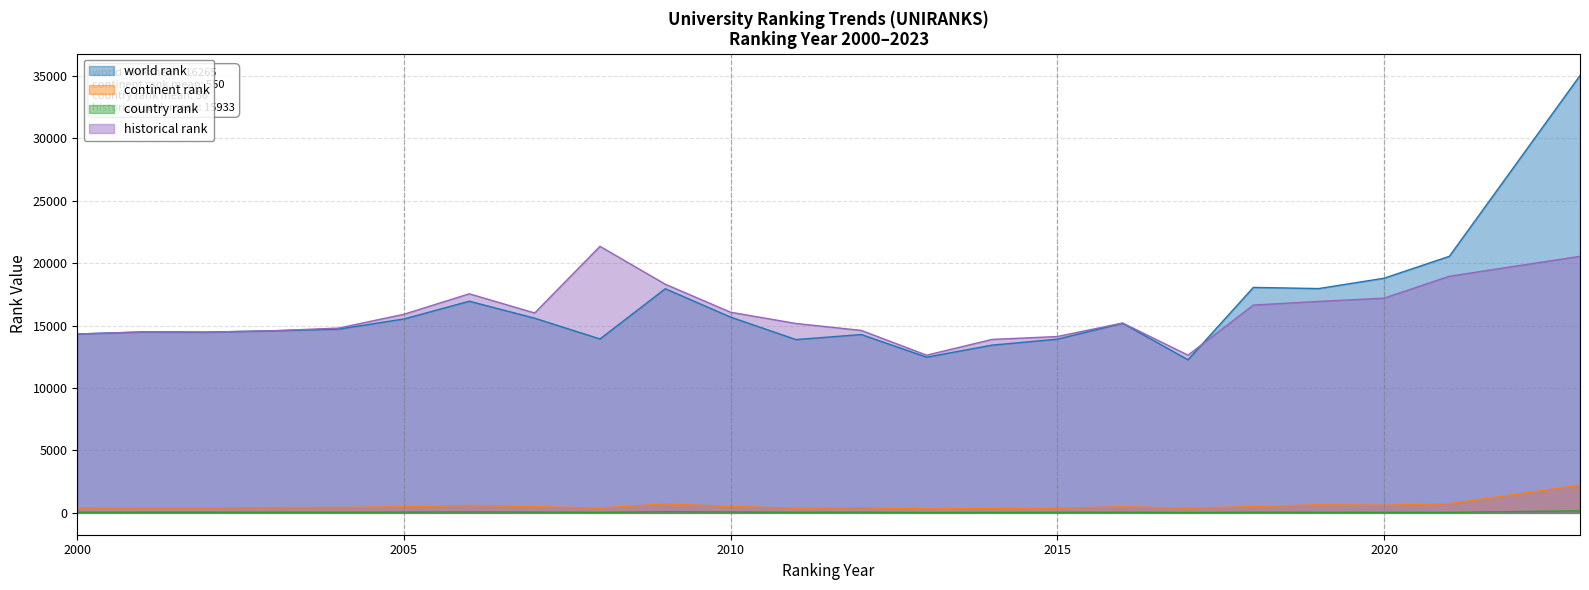

List the series in order of their peak value, lowest first.

country rank, continent rank, historical rank, world rank